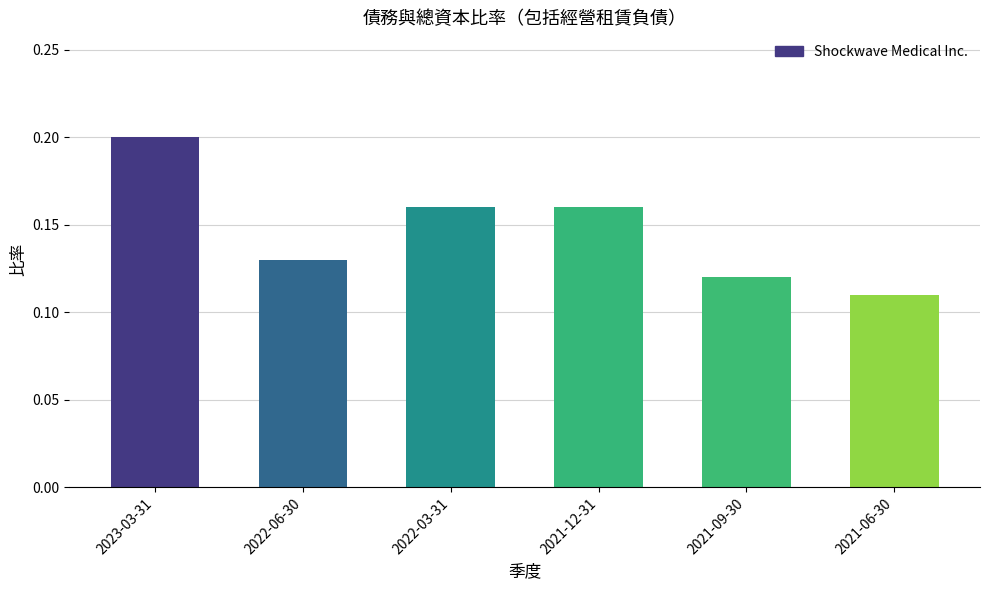

What is the label of the 6th bar from the left?

2021-06-30